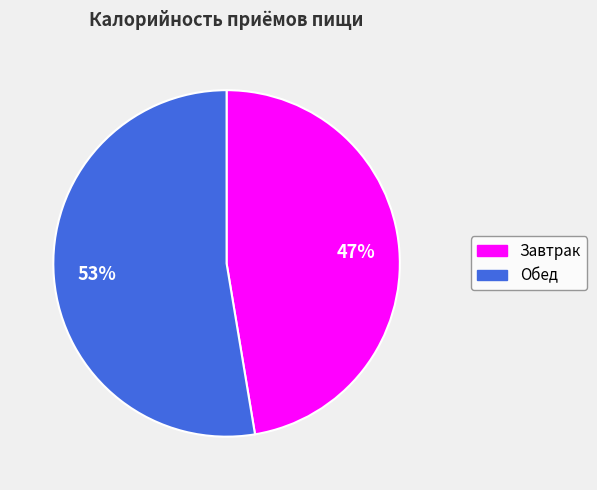

How many slices are in this pie chart?

2